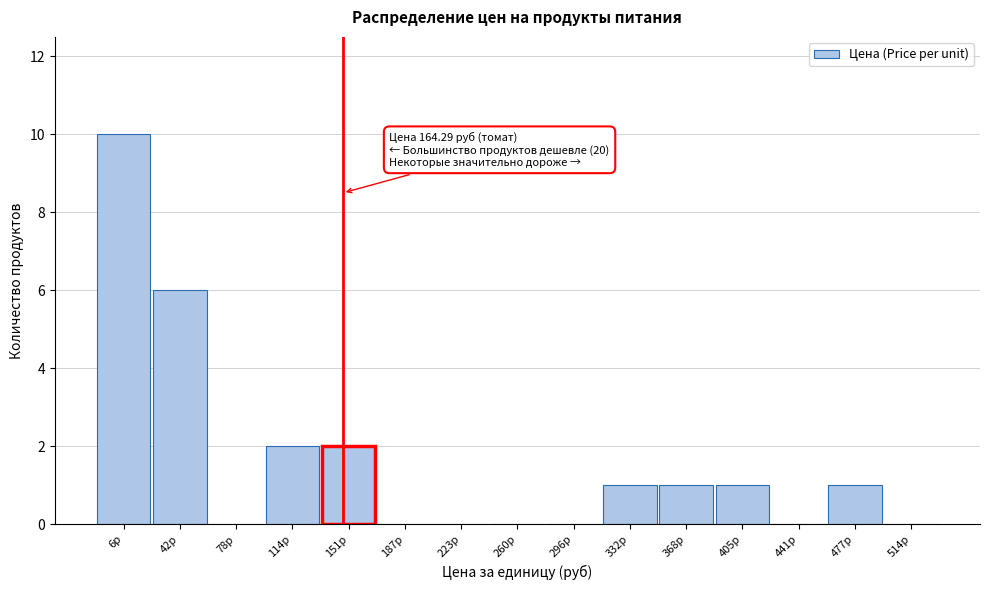

Reading left to right, extract all data points from this chart.

6р=10	42р=6	78р=0	114р=2	151р=2	187р=0	223р=0	260р=0	296р=0	332р=1	368р=1	405р=1	441р=0	477р=1	514р=0